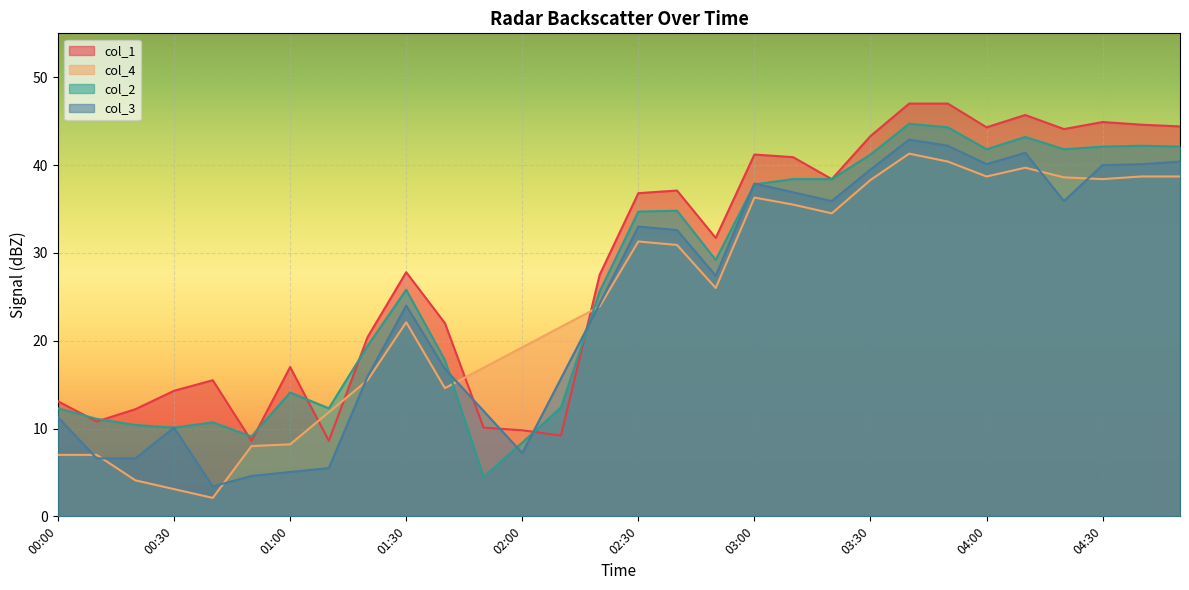

True or false: col_2 has more than 0 points higher than both neighbors.

True